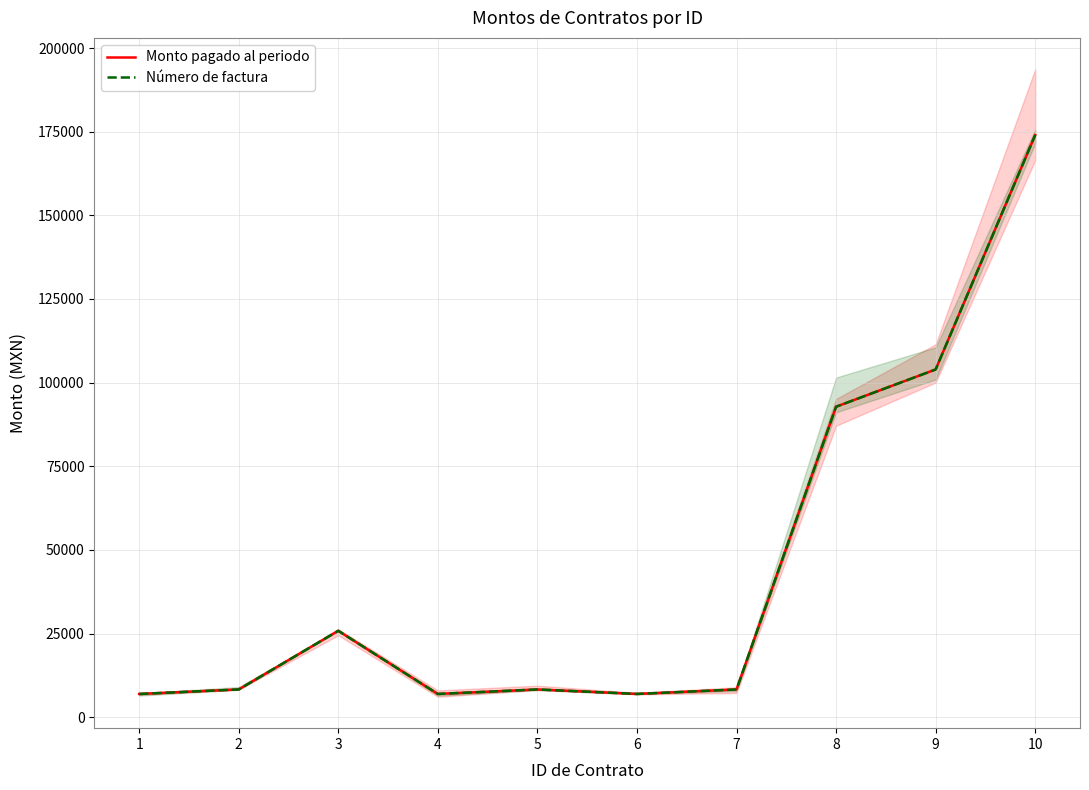

Rank the series at 4 from highest to lowest value.

Monto pagado al periodo, Número de factura